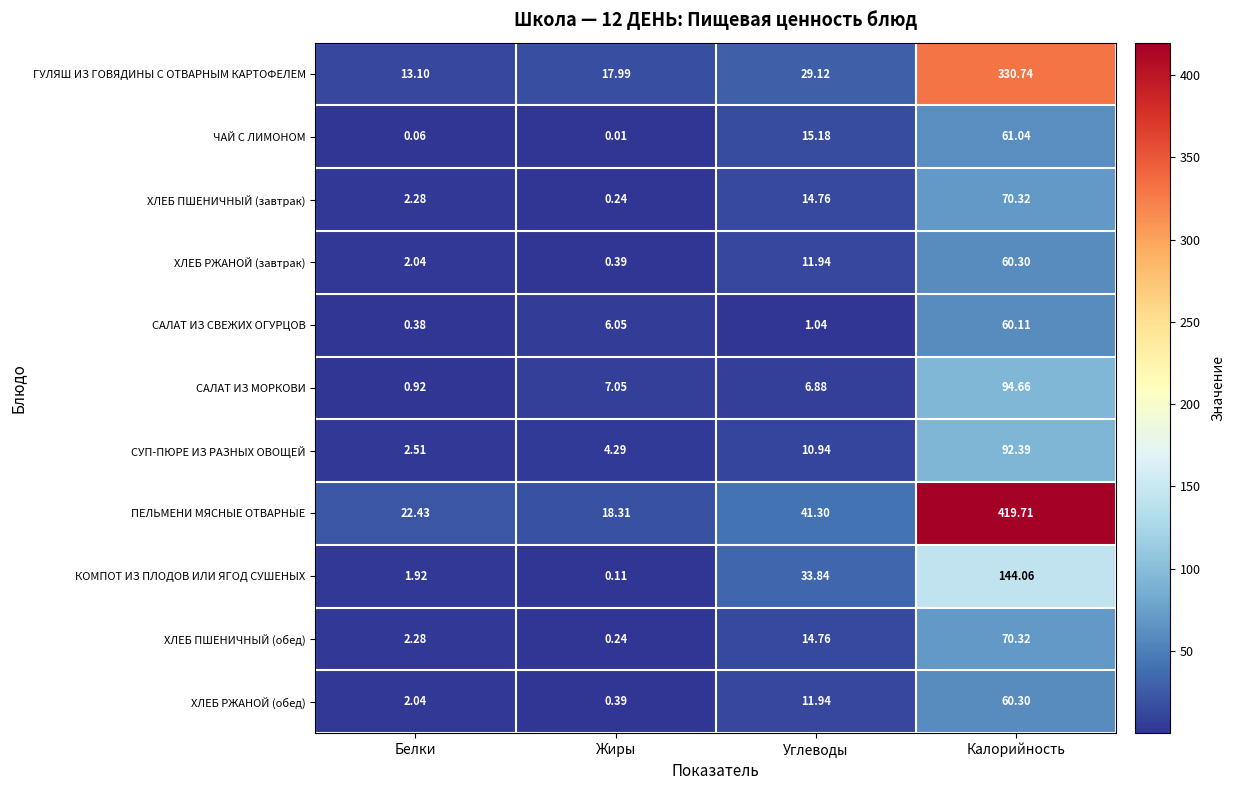

Rank the categories by ГУЛЯШ ИЗ ГОВЯДИНЫ С ОТВАРНЫМ КАРТОФЕЛЕМ value from lowest to highest.

Белки, Жиры, Углеводы, Калорийность